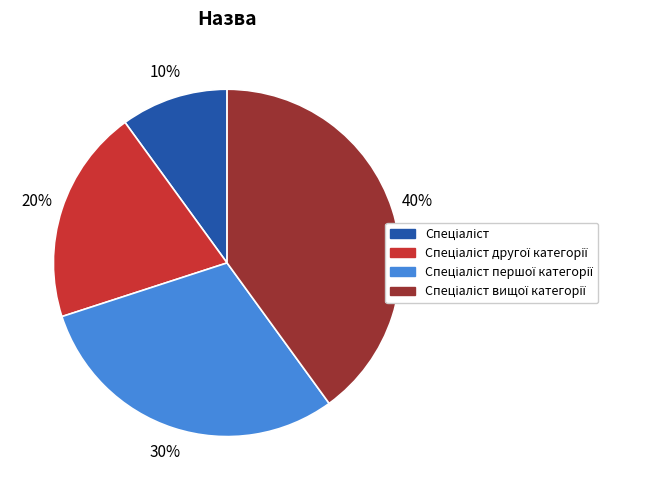

Count the number of slices in the pie.

4